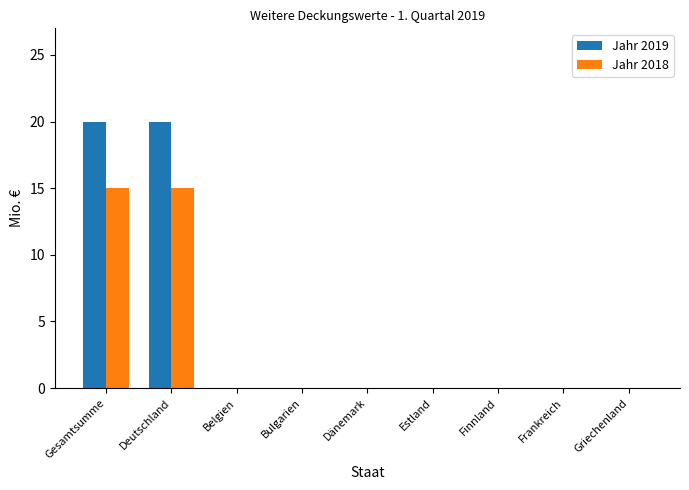

Which series has the widest spread of values?

Jahr 2019